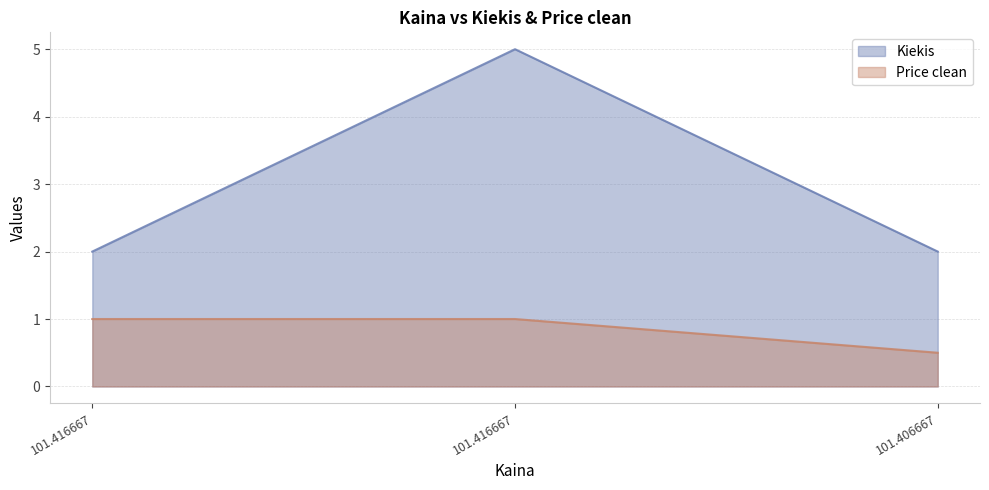

What is the sum of the Price clean values at 101.416667 and 101.406667?

1.5